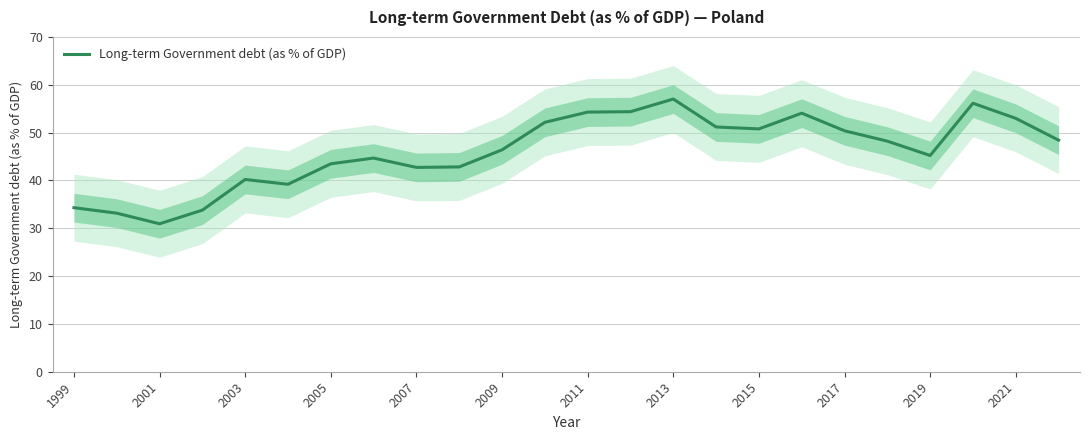

The Long-term Government debt (as % of GDP) series shows 78.8 at 2019. True or false?

False